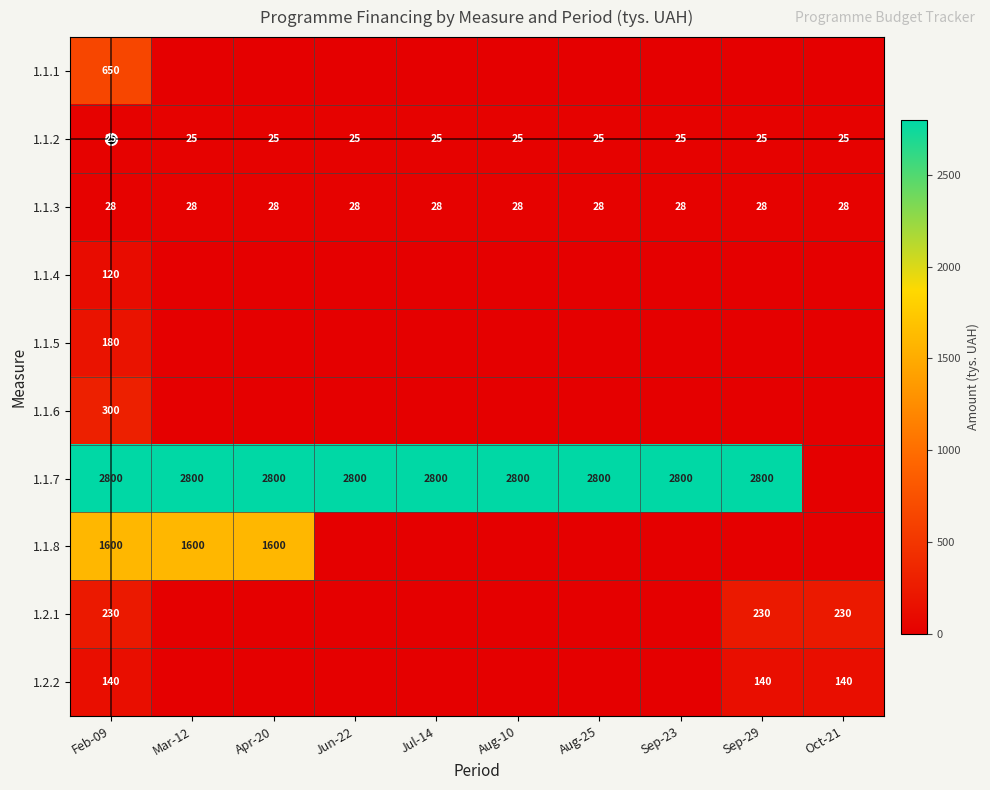

What is the average value of the 1.1.4 series?

12